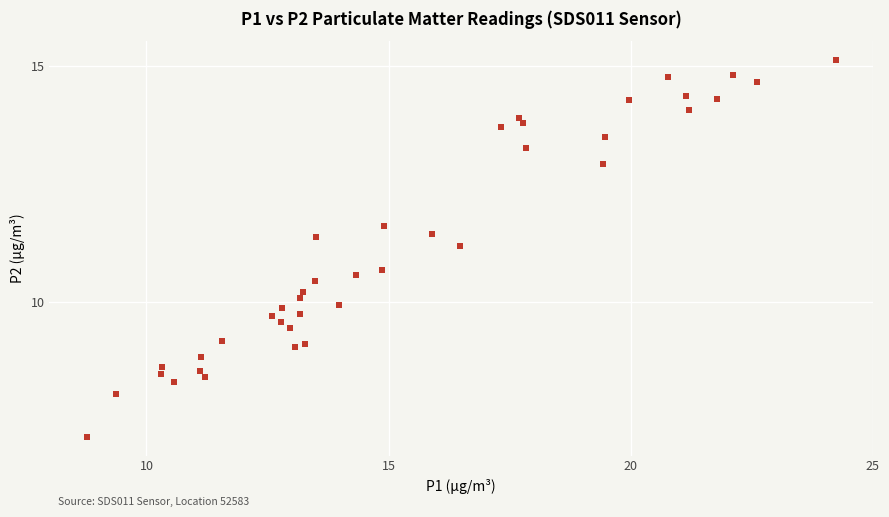

What is the range of X values (max minus min)?

15.5